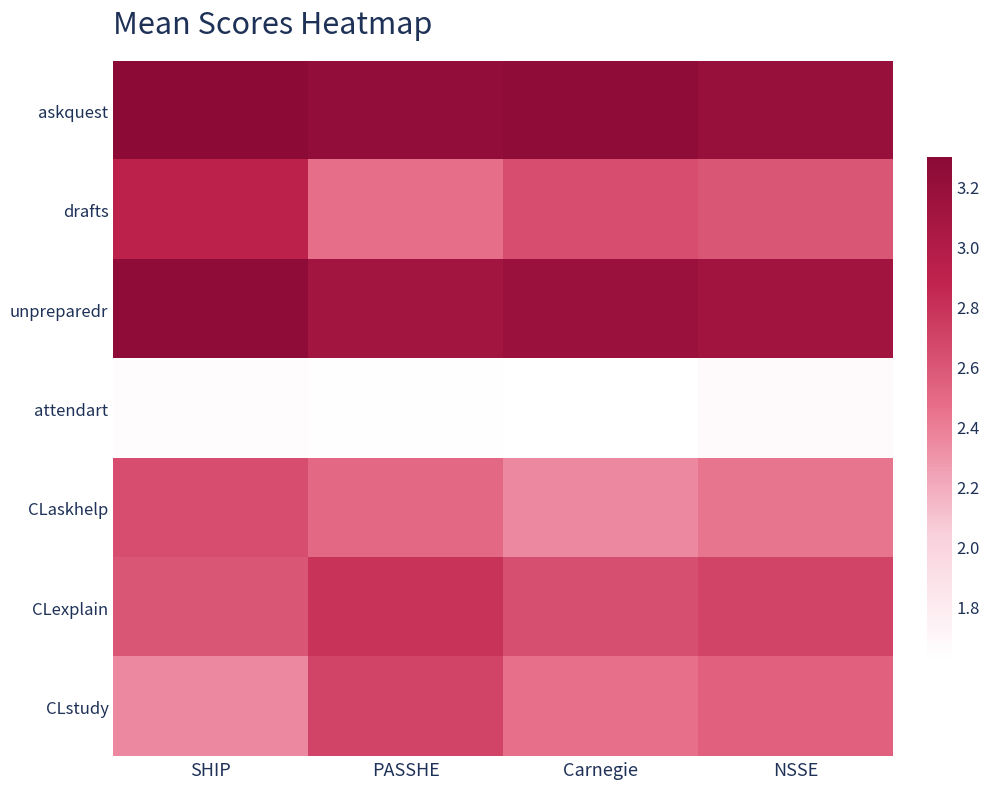

Which series has the largest total across all categories?

askquest